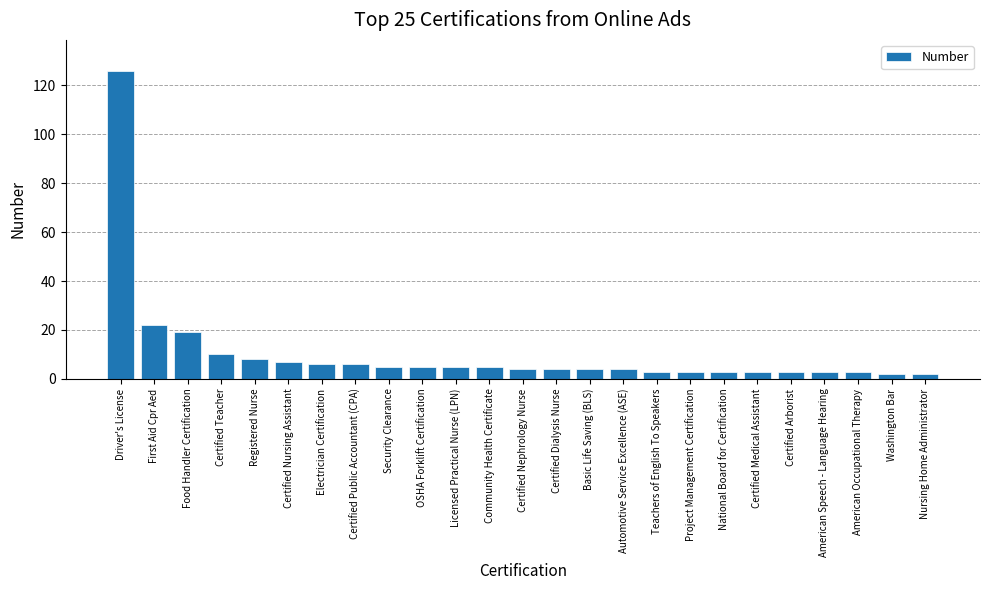

What is the change in value from Security Clearance to Certified Dialysis Nurse?

-1